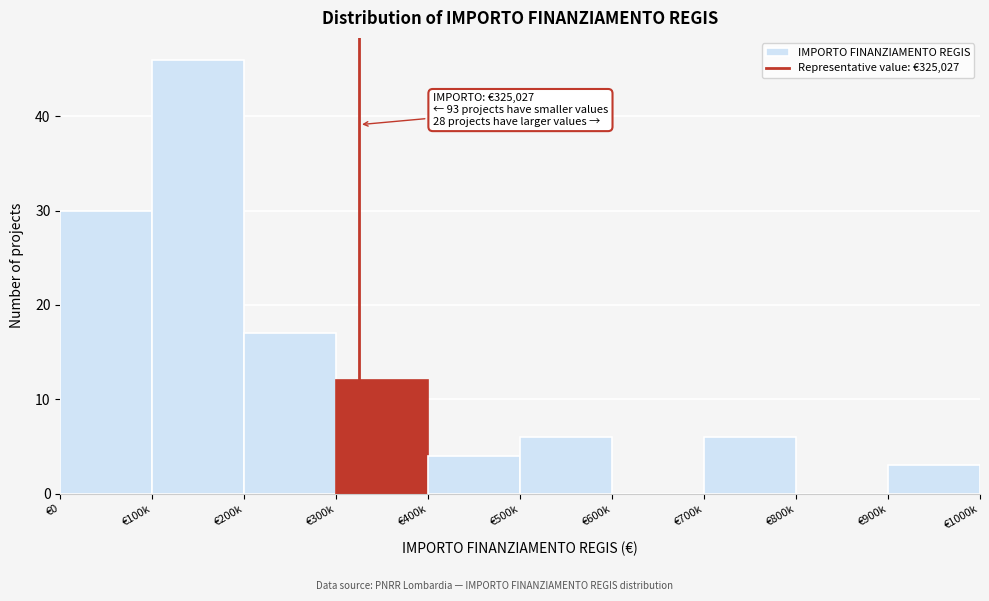

Reading left to right, transcribe all the data shown in this chart.

€0=30	€100k=46	€200k=17	€300k=12	€400k=4	€500k=6	€600k=0	€700k=6	€800k=0	€900k=3